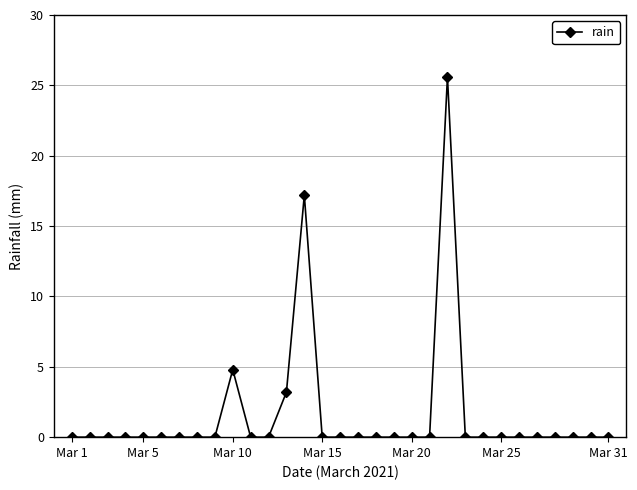

How many categories are shown in the chart?

31